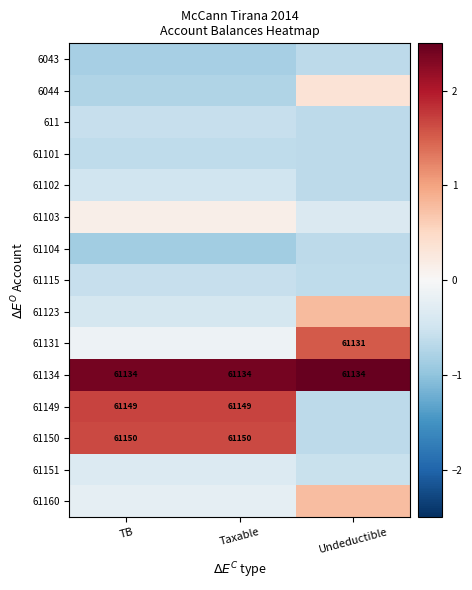

What is the difference between the highest and lowest values at TB?

3.2